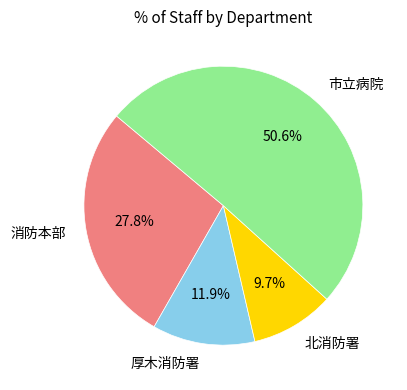

What percentage do 消防本部 and 市立病院 together represent?

78.4%